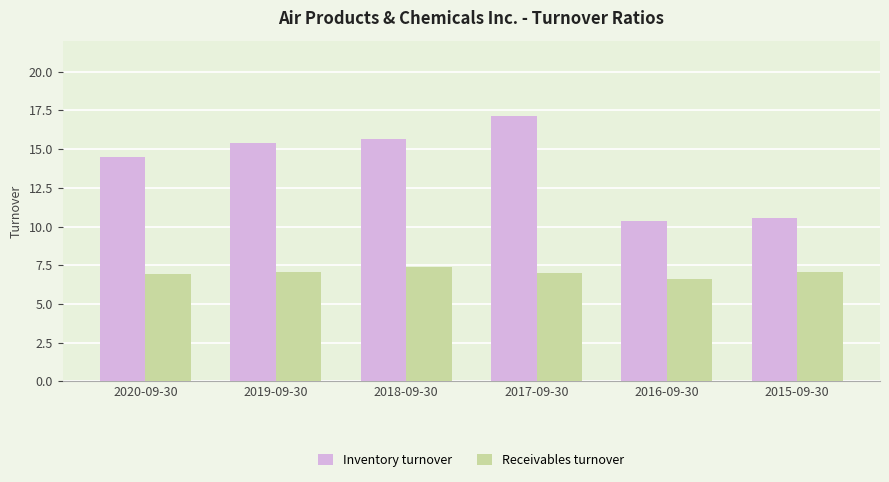

What is the lowest value of the Receivables turnover series?

6.6